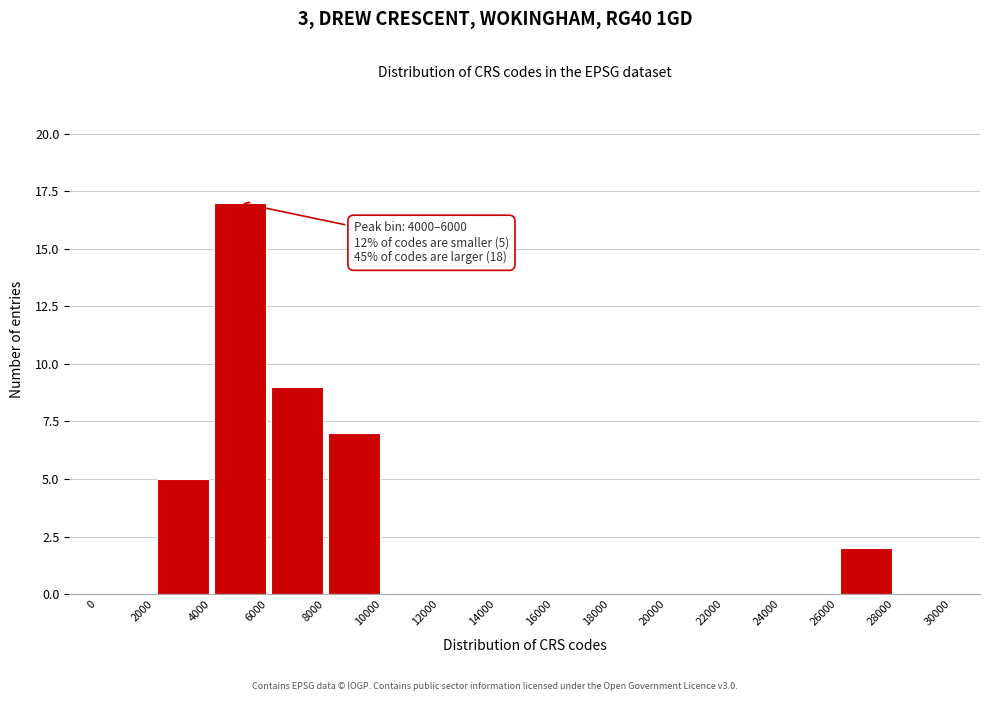

Which range on the x-axis has the tallest bar?

4000 to 6000